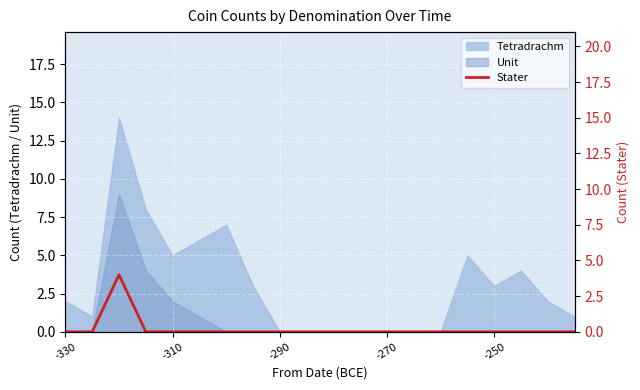

Does the chart display data point markers on the line(s)?

No